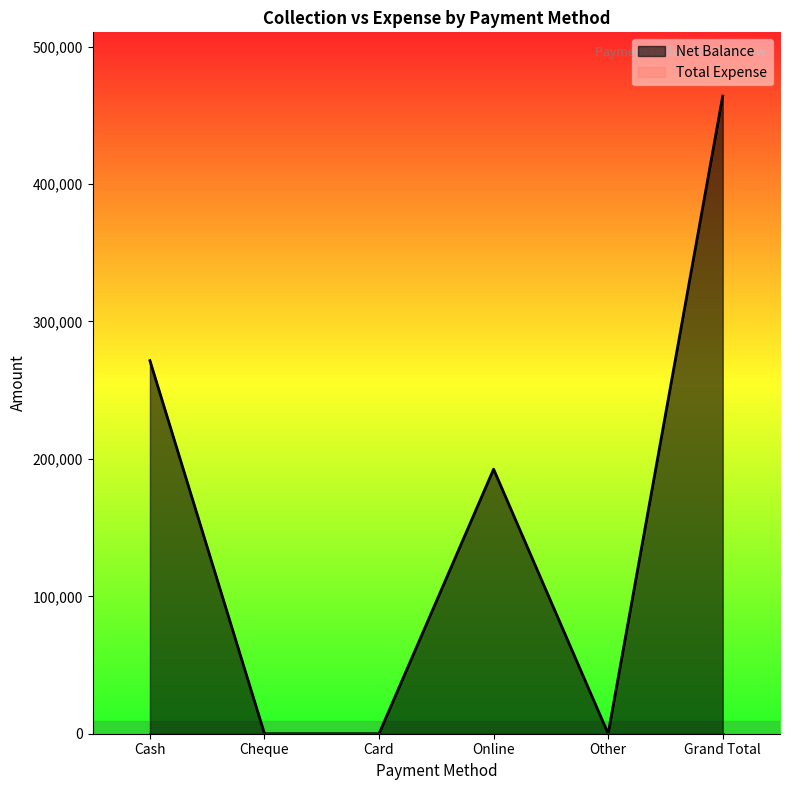

Reading left to right, extract all data points from this chart.

271500	0	0	192500	0	464000